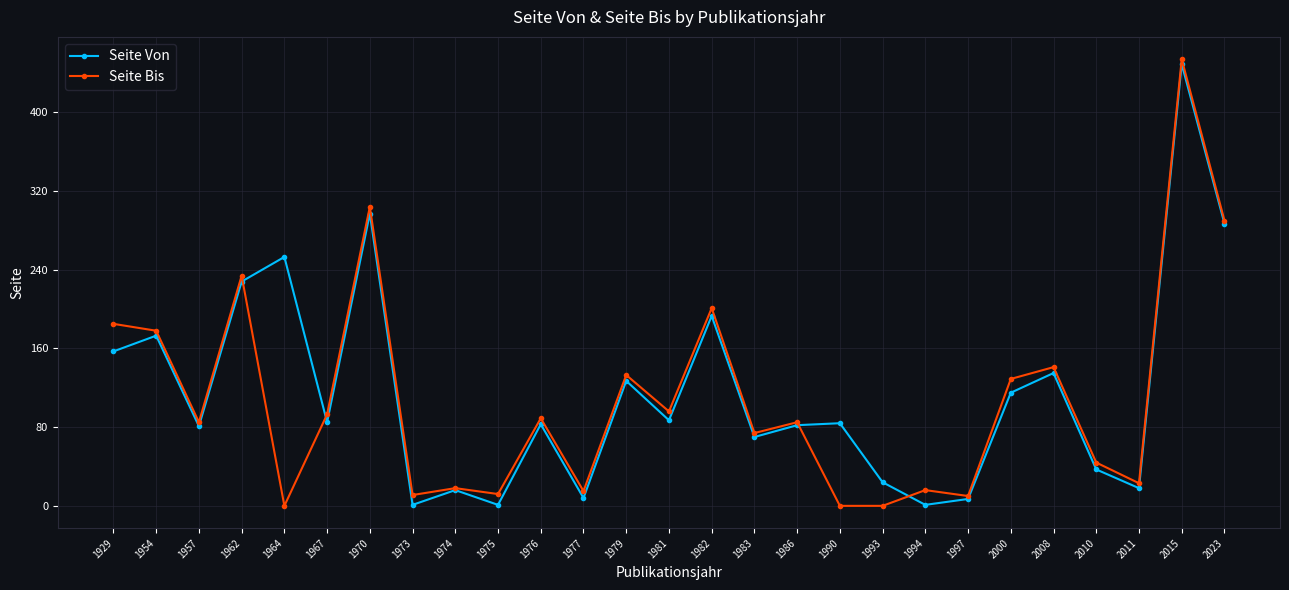

At how many categories does at least one series exceed 242?

4